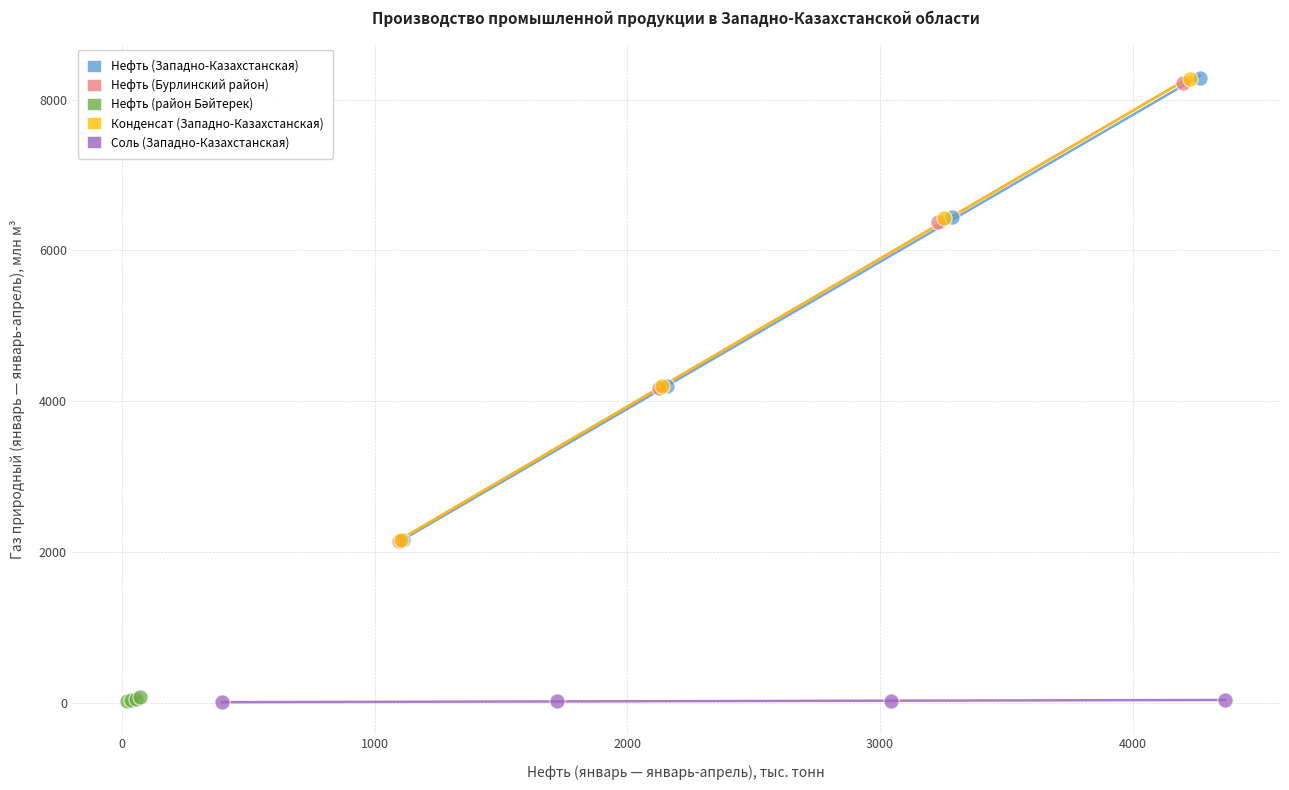

Which series has the widest spread of Y values?

Нефть (Западно-Казахстанская)